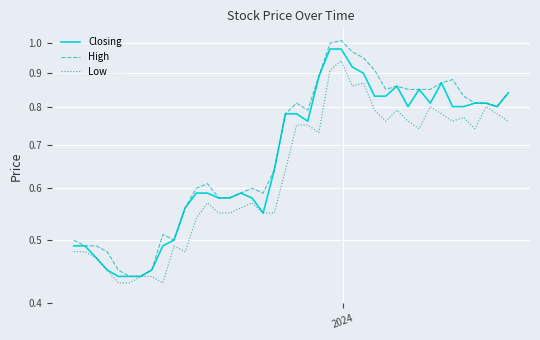

Which series has the largest total across all categories?

High